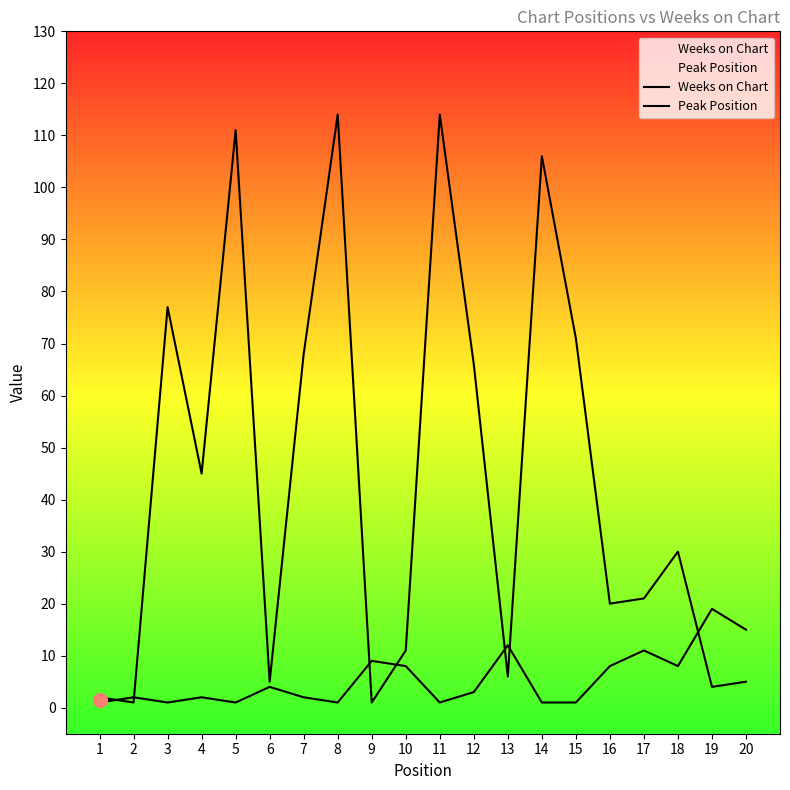

What are all the series names shown in the legend?

Weeks on Chart, Peak Position